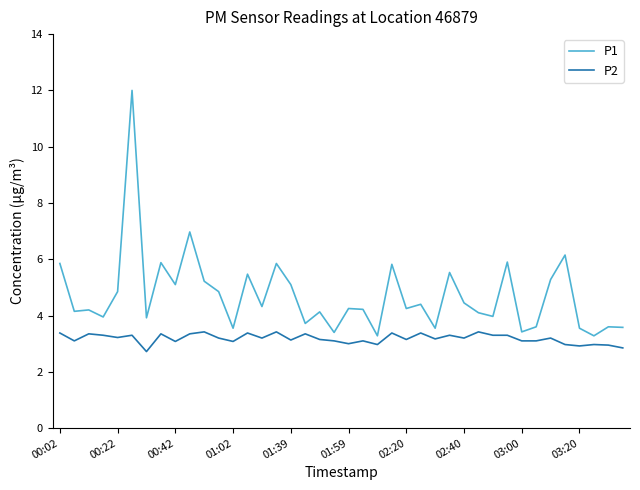

True or false: P1 and P2 cross at least once.

False